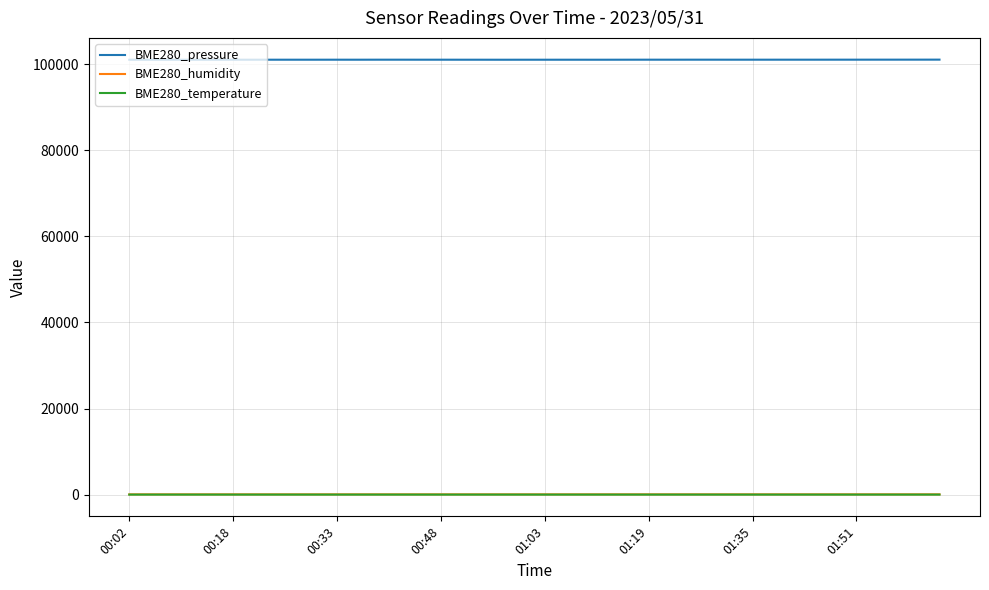

Which series has the largest range (max minus min)?

BME280_pressure